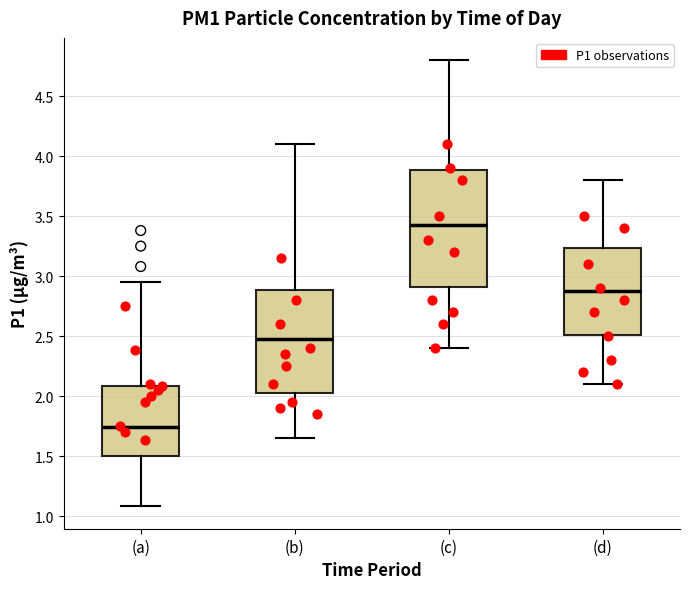

Comparing the boxes themselves (not the whiskers), which one is the tallest?

(c)